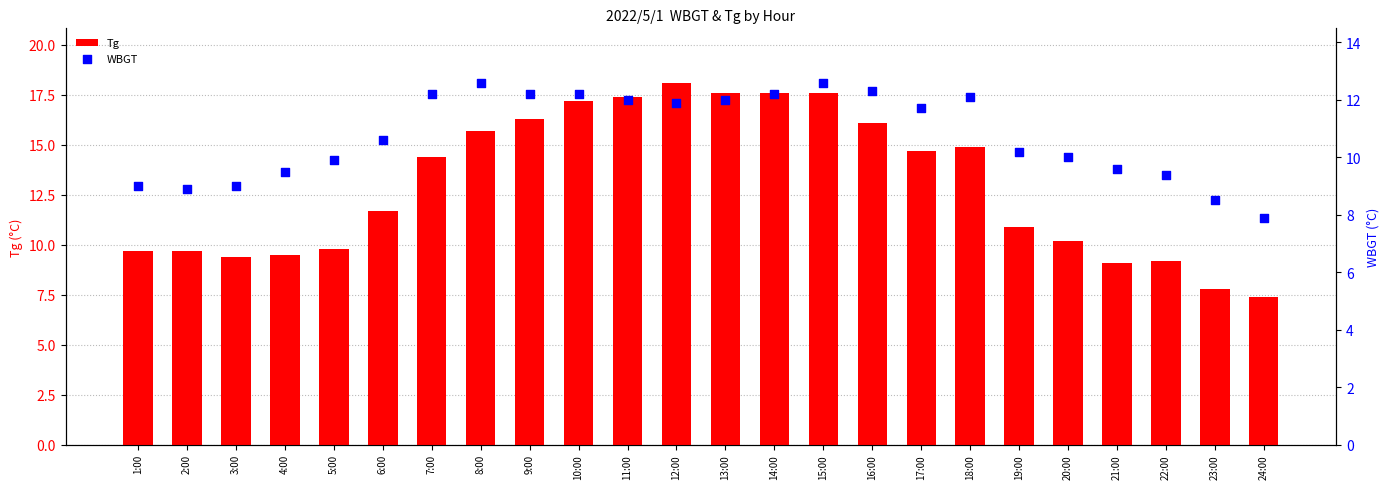

At how many categories does at least one series exceed 11?

13